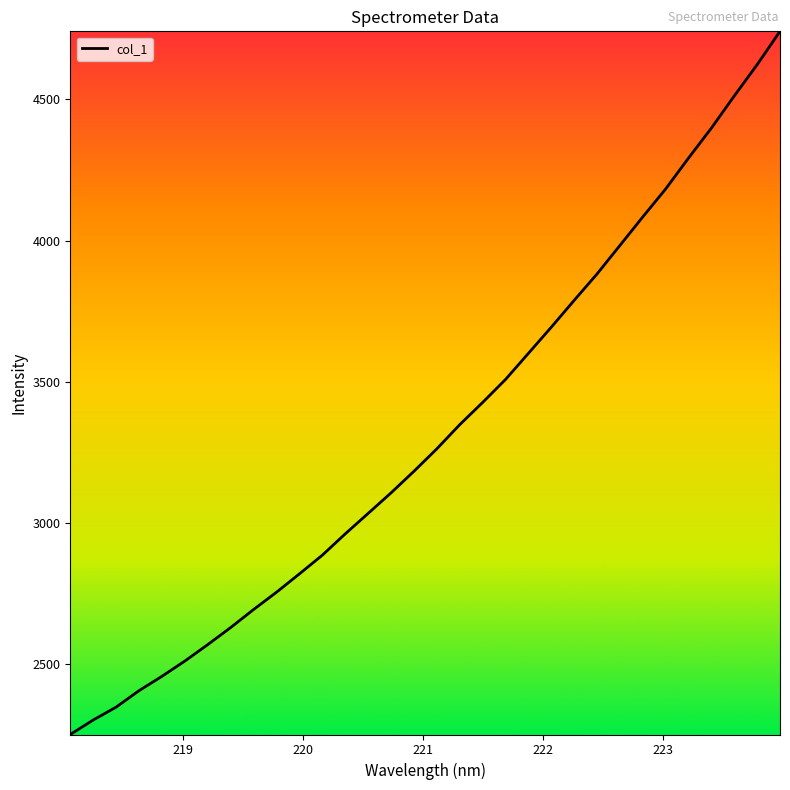

What is the greatest value displayed?

4741.2